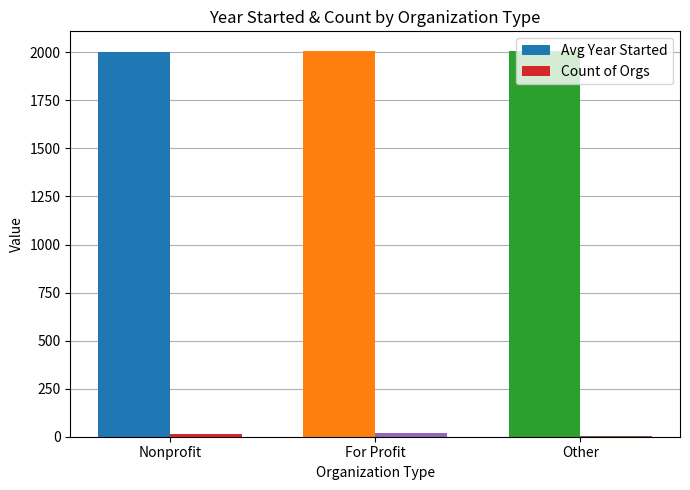

What is the average value of the Avg Year Started series?

2006.2